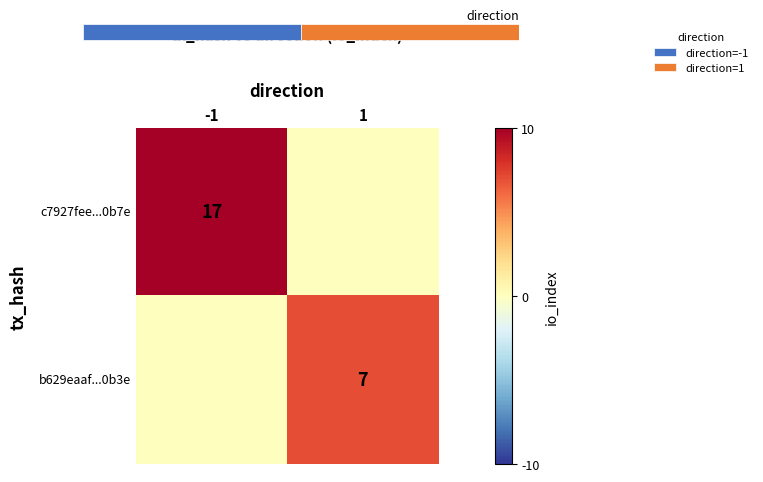

What is the total value across all series at -1?

17